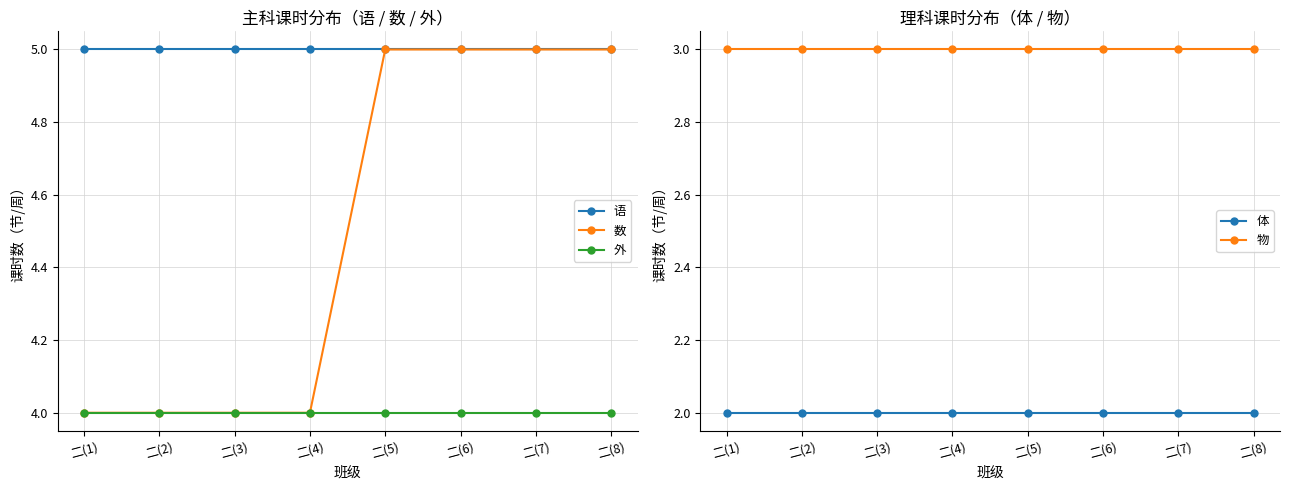

What position from the right is 二(5)?

4